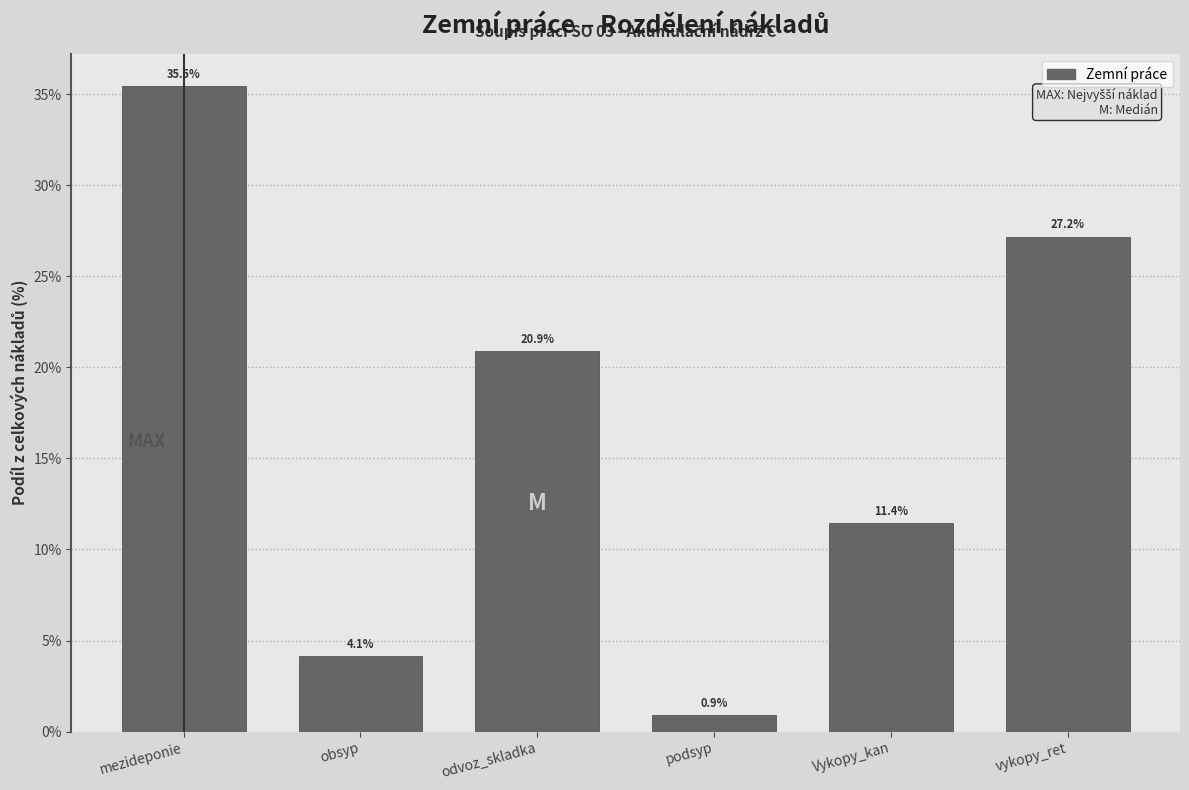

Reading left to right, list all the values displayed in this chart.

35.5	4.1	20.9	0.9	11.4	27.2